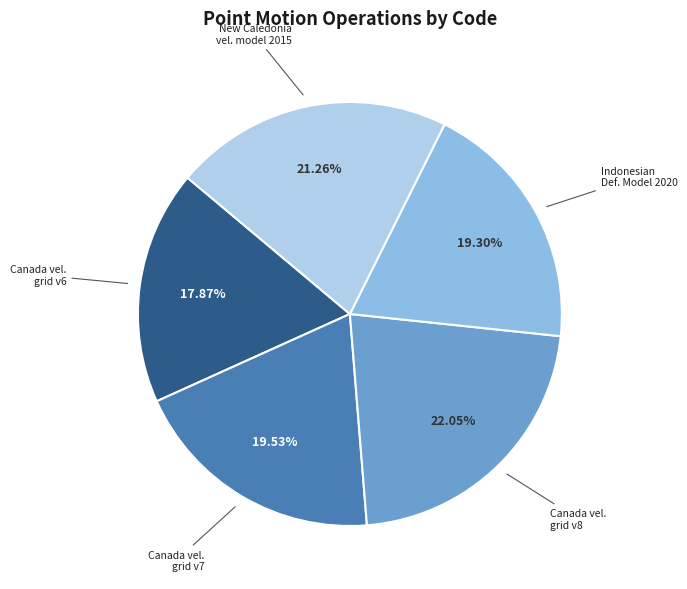

Does any single category account for the majority?

No